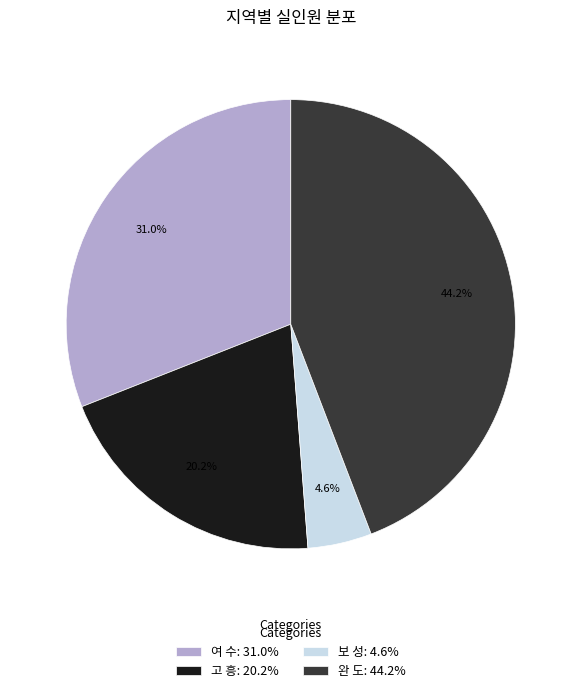

To the nearest percent, what is the average slice percentage?

25%